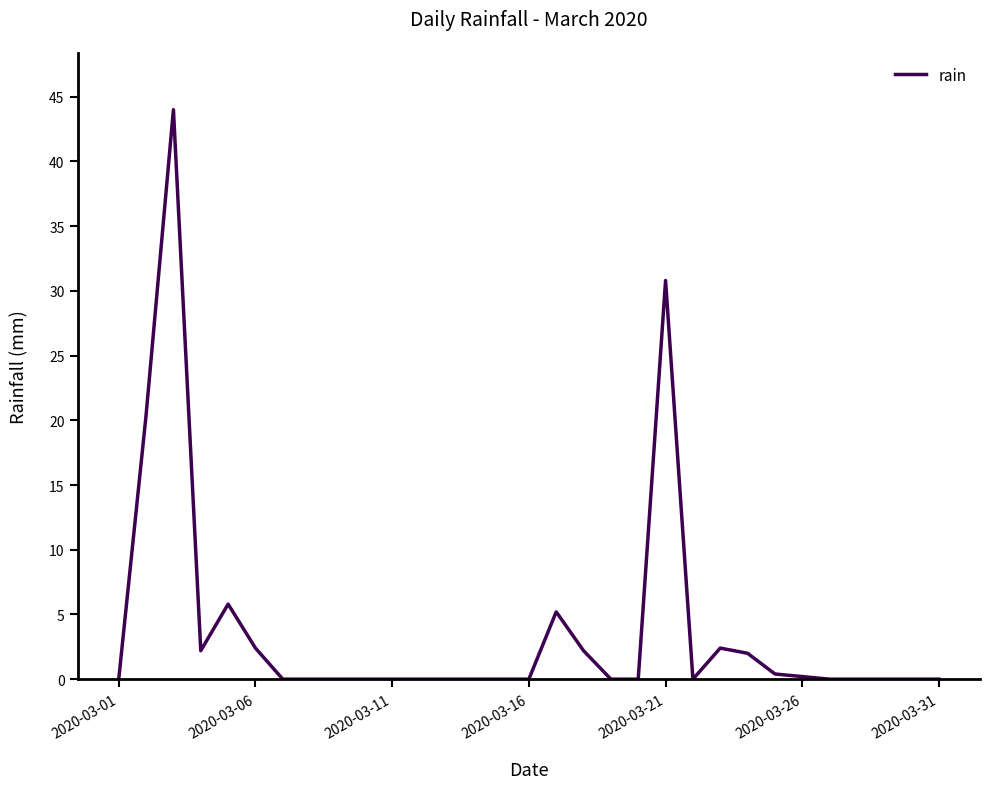

Reading right to left, what are all the values shown in this chart?

0.0	0.0	0.0	0.0	0.0	0.2	0.4	2.0	2.4	0.0	30.8	0.0	0.0	2.2	5.2	0.0	0.0	0.0	0.0	0.0	0.0	0.0	0.0	0.0	0.0	2.4	5.8	2.2	44.0	20.4	0.0